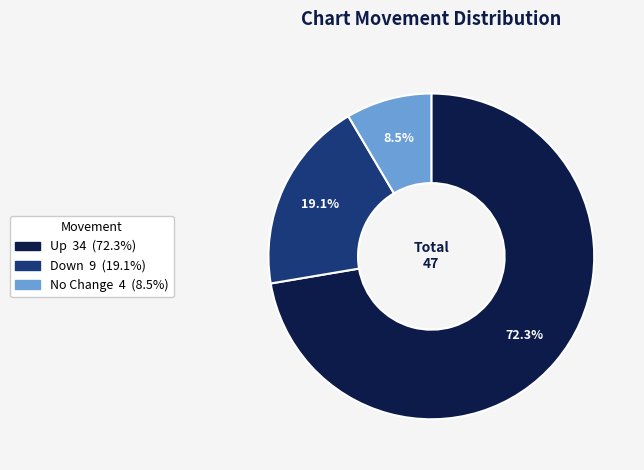

Is there a majority slice in this chart?

Yes